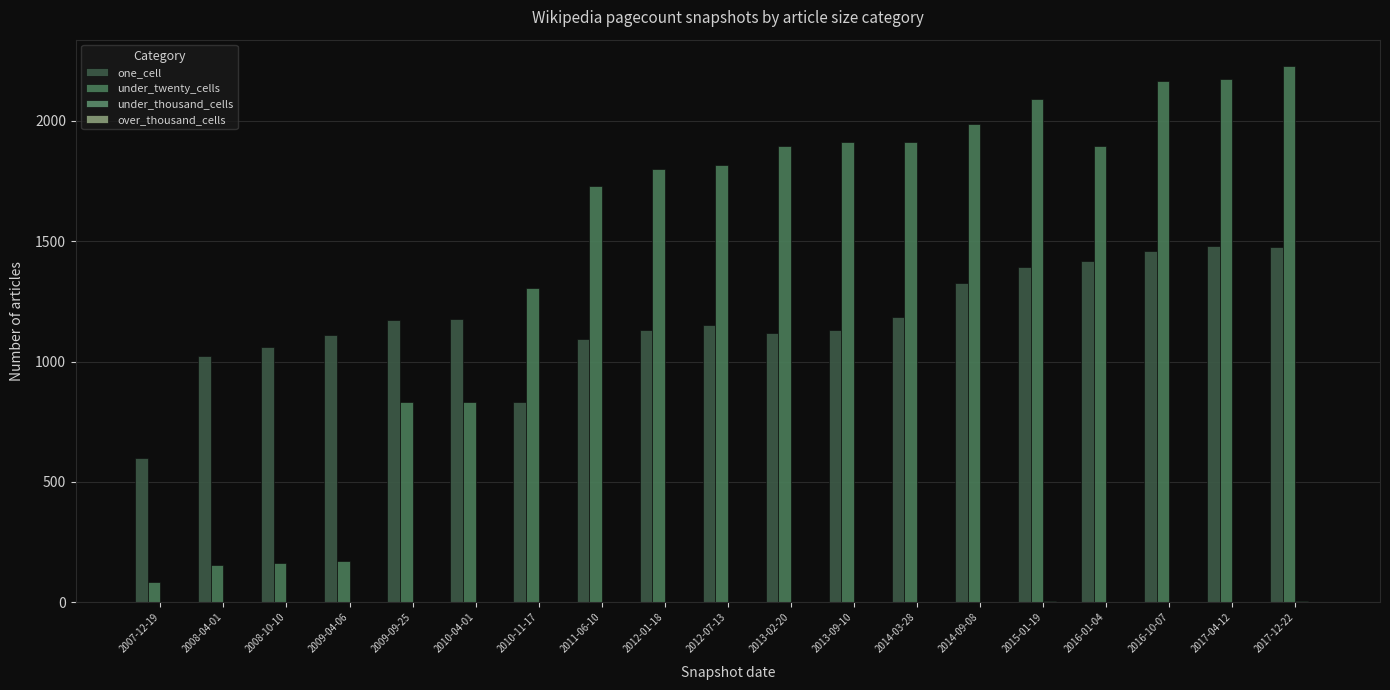

Rank the series by their maximum value, from lowest to highest.

over_thousand_cells, under_thousand_cells, one_cell, under_twenty_cells